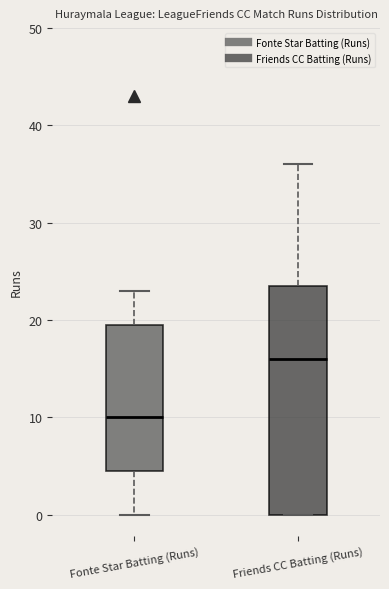

Which box's median line is the lowest?

Fonte Star Batting (Runs)